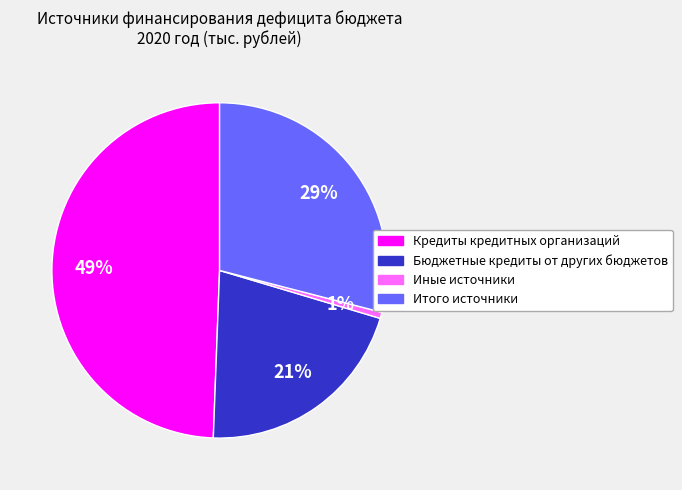

Between Итого источники and Бюджетные кредиты от других бюджетов, which is larger?

Итого источники